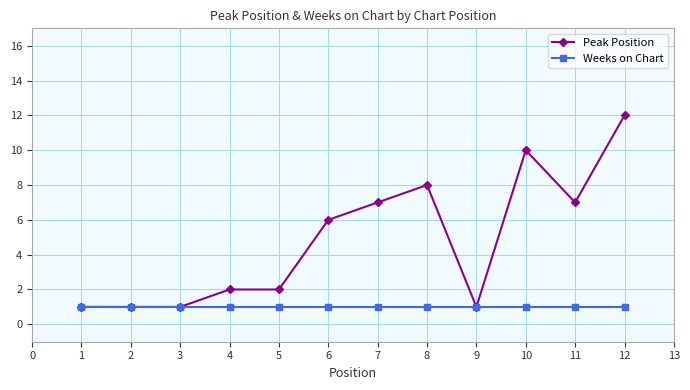

Which series has the largest total across all categories?

Peak Position